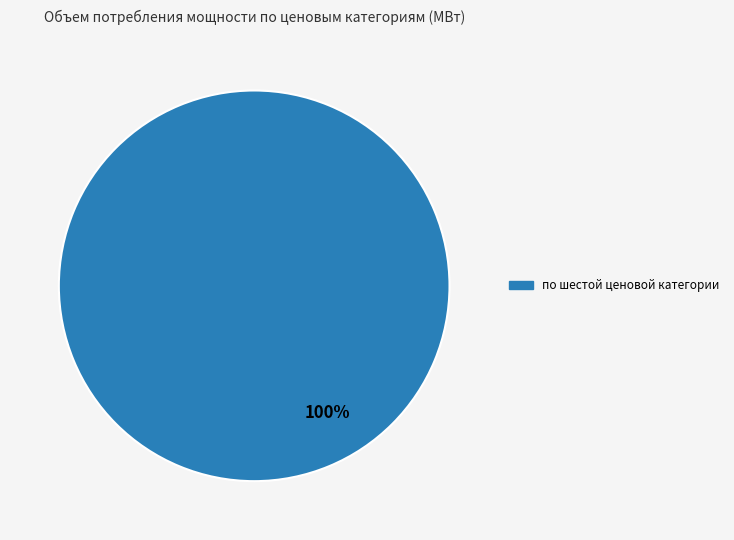

Does any single category account for the majority?

Yes